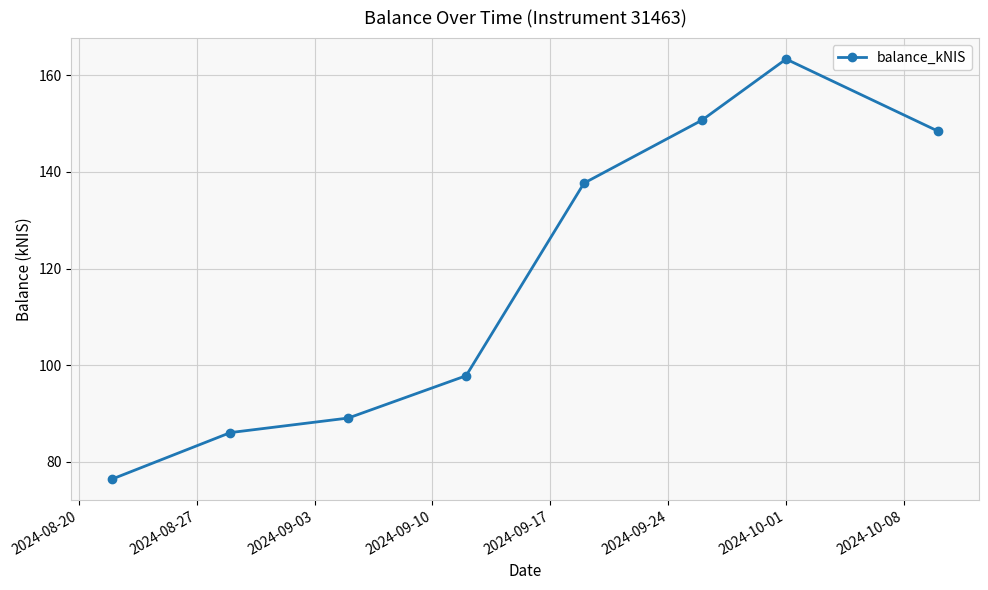

What is the minimum value shown in the chart?

76.5